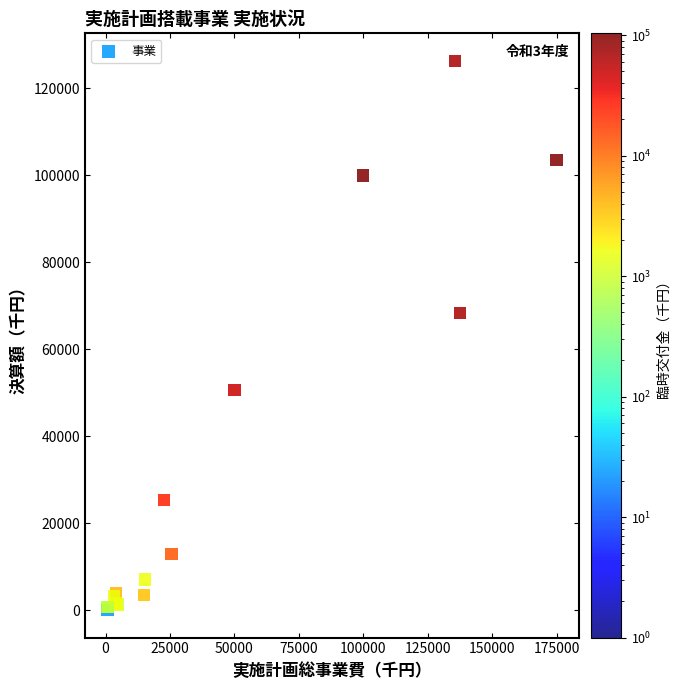

What Y value in the scatter plot is closest to 63175?

68314